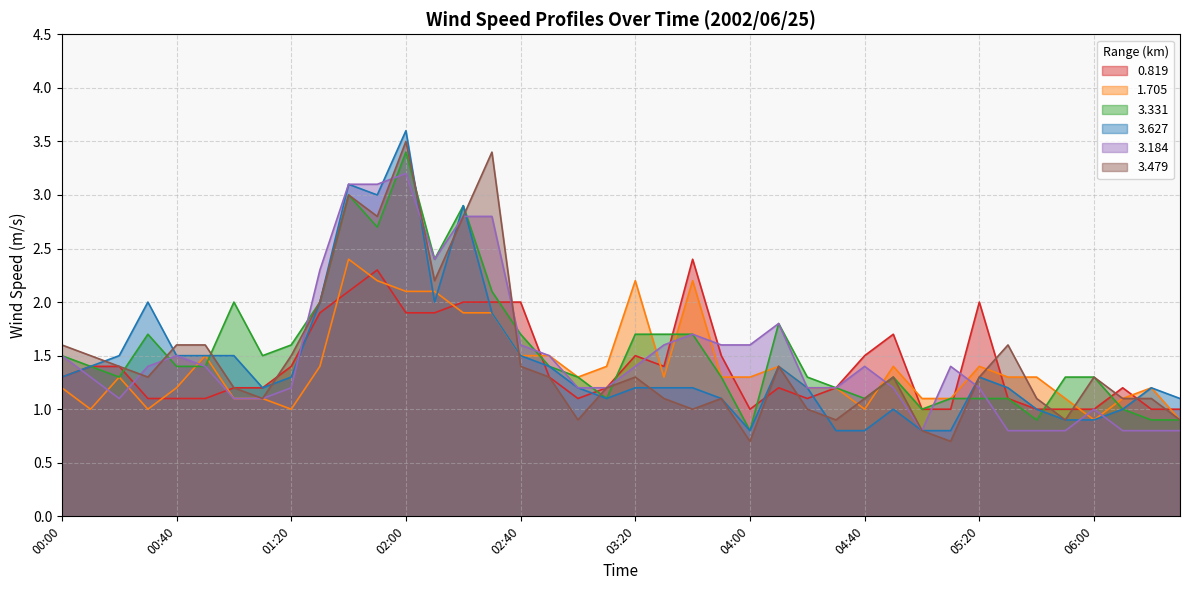

Reading left to right, extract all data points from this chart.

0.819: 1.3	1.4	1.4	1.1	1.1	1.1	1.2	1.2	1.4	1.9	2.1	2.3	1.9	1.9	2.0	2.0	2.0	1.3	1.1	1.2	1.5	1.4	2.4	1.5	1.0	1.2	1.1	1.2	1.5	1.7	1.0	1.0	2.0	1.1	1.0	1.0	1.0	1.2	1.0	1.0
1.705: 1.2	1.0	1.3	1.0	1.2	1.5	1.1	1.1	1.0	1.4	2.4	2.2	2.1	2.1	1.9	1.9	1.5	1.5	1.3	1.4	2.2	1.3	2.2	1.3	1.3	1.4	1.2	1.2	1.0	1.4	1.1	1.1	1.4	1.3	1.3	1.1	0.9	1.1	1.2	0.9
3.331: 1.5	1.4	1.3	1.7	1.4	1.4	2.0	1.5	1.6	2.0	3.0	2.7	3.4	2.4	2.9	2.1	1.7	1.4	1.3	1.1	1.7	1.7	1.7	1.3	0.8	1.8	1.3	1.2	1.1	1.3	1.0	1.1	1.1	1.1	0.9	1.3	1.3	1.0	0.9	0.9
3.627: 1.3	1.4	1.5	2.0	1.5	1.5	1.5	1.2	1.3	2.0	3.1	3.0	3.6	2.0	2.9	1.9	1.5	1.4	1.2	1.1	1.2	1.2	1.2	1.1	0.8	1.4	1.2	0.8	0.8	1.0	0.8	0.8	1.3	1.2	1.0	0.9	0.9	1.0	1.2	1.1
3.184: 1.5	1.3	1.1	1.4	1.5	1.4	1.1	1.1	1.2	2.3	3.1	3.1	3.2	2.4	2.8	2.8	1.6	1.5	1.2	1.2	1.4	1.6	1.7	1.6	1.6	1.8	1.2	1.2	1.4	1.2	0.8	1.4	1.2	0.8	0.8	0.8	1.0	0.8	0.8	0.8
3.479: 1.6	1.5	1.4	1.3	1.6	1.6	1.2	1.1	1.5	2.0	3.0	2.8	3.5	2.2	2.8	3.4	1.4	1.3	0.9	1.2	1.3	1.1	1.0	1.1	0.7	1.4	1.0	0.9	1.1	1.3	0.8	0.7	1.3	1.6	1.1	0.9	1.3	1.1	1.1	0.9